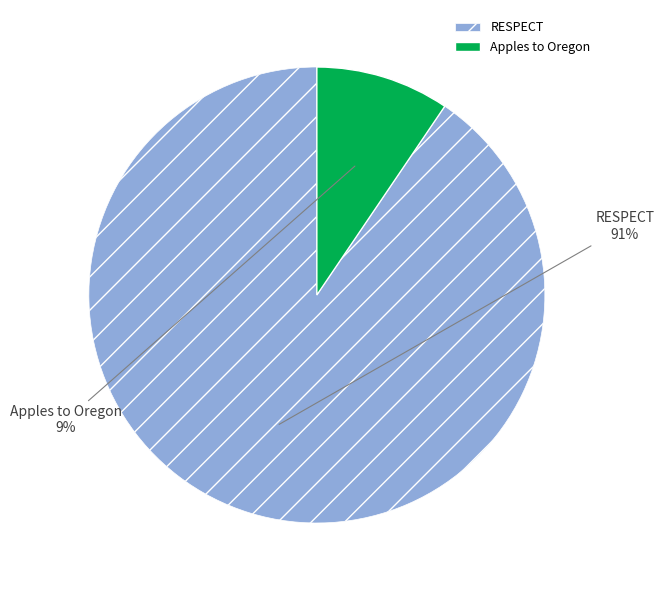

Is RESPECT the majority of the pie?

Yes